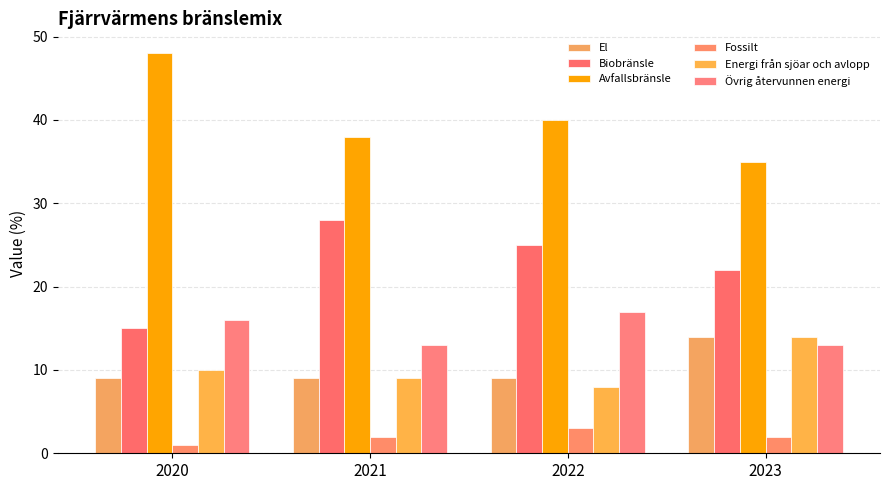

How many groups of bars are there?

4